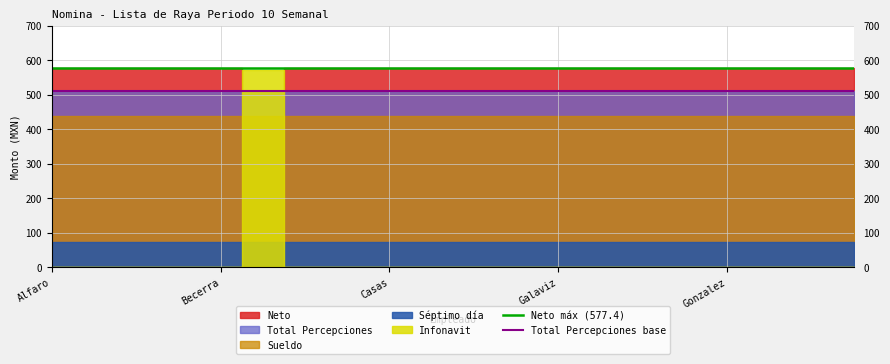

At which label is Neto máx (577.4) closest to 577?

Alfaro